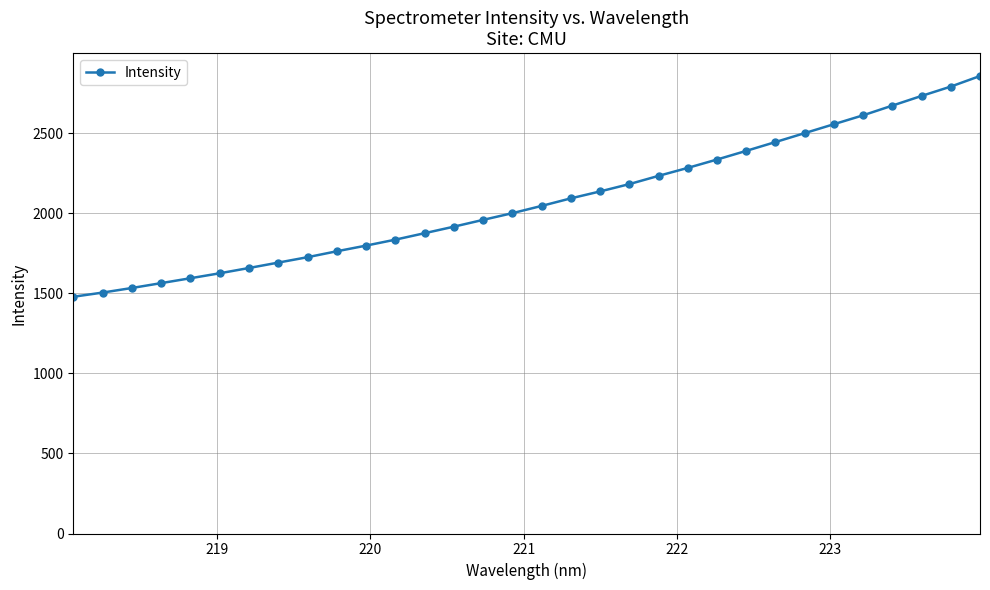

What is the smallest value displayed?

1478.4